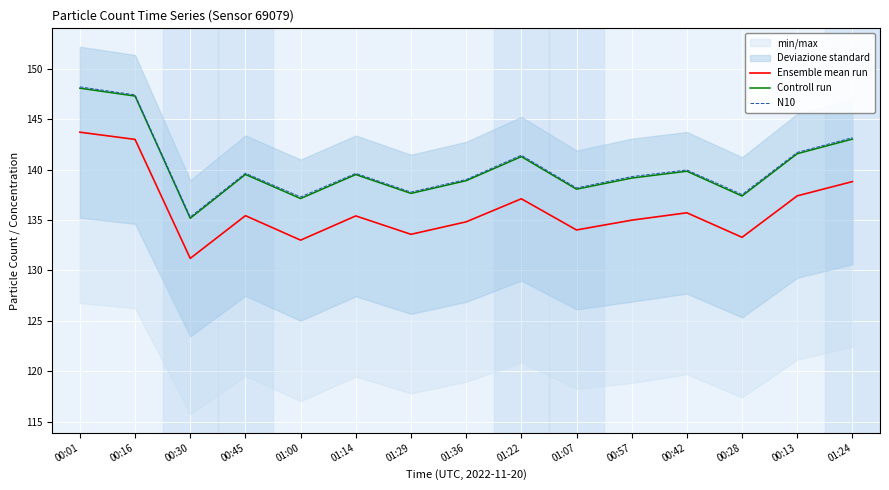

Between 01:07 and 01:24, which series saw the biggest shift?

N10